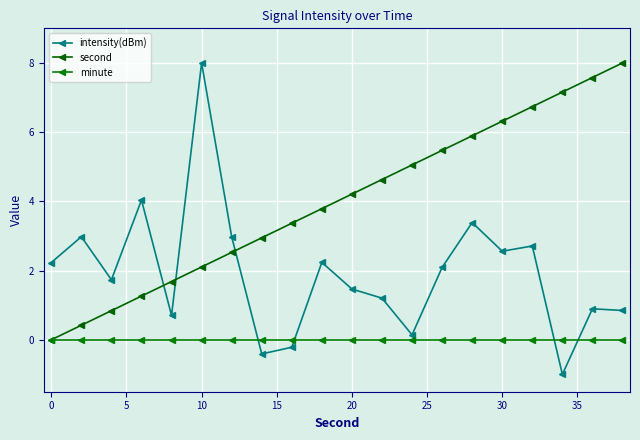

How many data points does each series have?

20